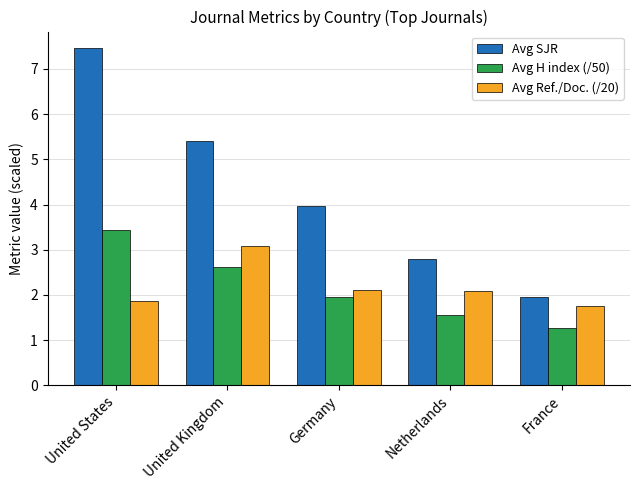

Between United States and Germany, which series saw the biggest shift?

Avg SJR